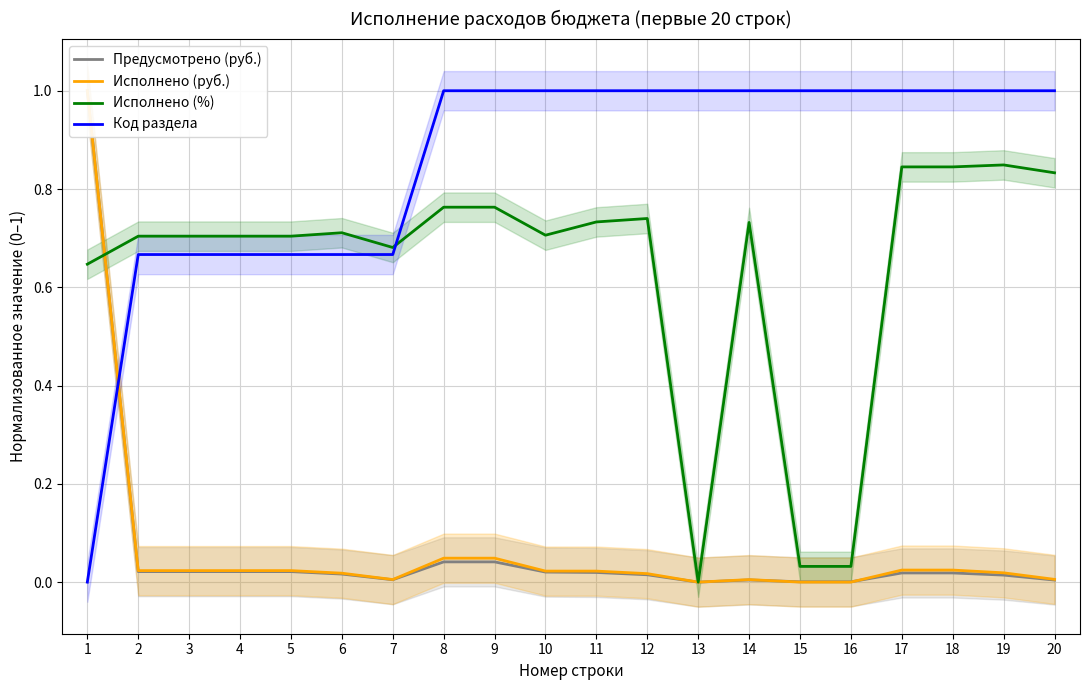

List the series in order of their peak value, highest first.

Предусмотрено (руб.), Исполнено (руб.), Код раздела, Исполнено (%)